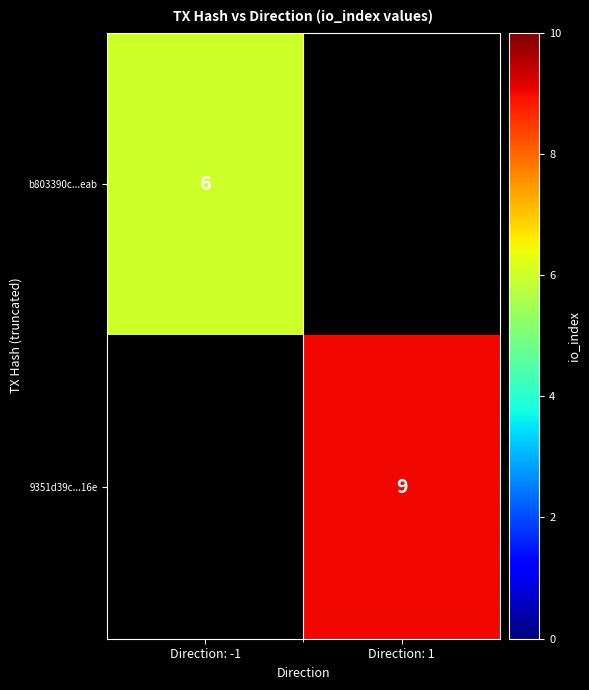

True or false: 9351d39c...16e has a value of 13 at Direction: 1.

False